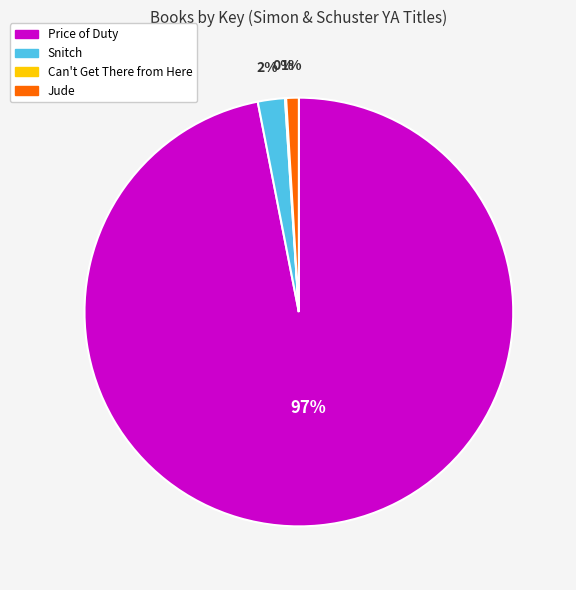

Does any single category account for the majority?

Yes